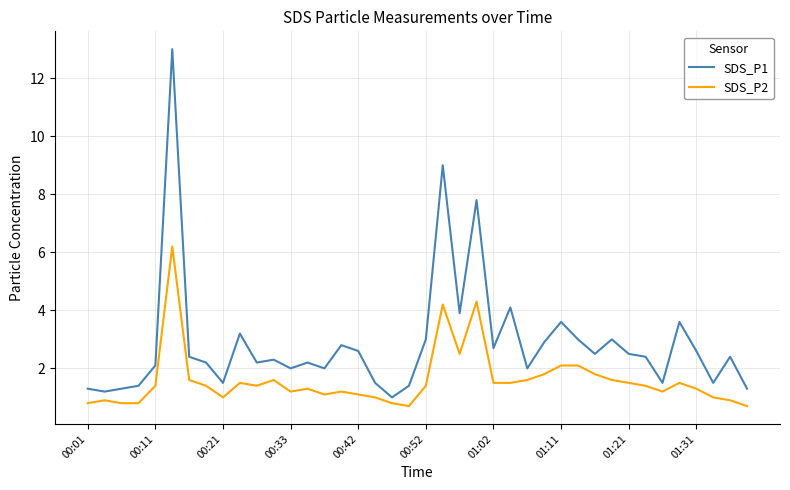

What is the smallest value displayed?

0.7